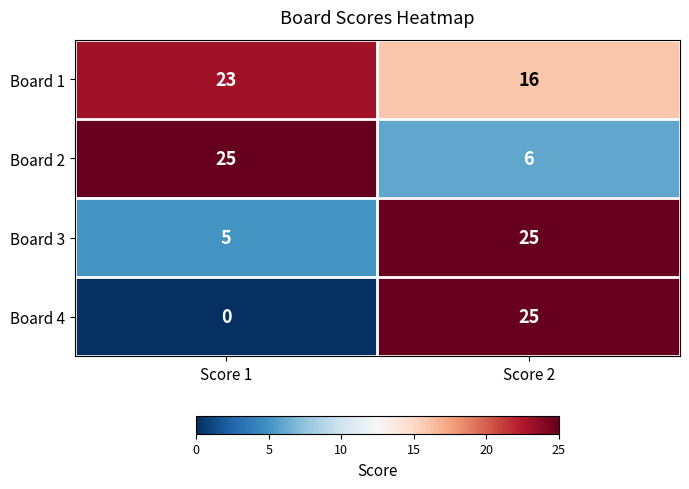

Reading left to right, extract all data points from this chart.

Board 1: Score 1=23	Score 2=16
Board 2: Score 1=25	Score 2=6
Board 3: Score 1=5	Score 2=25
Board 4: Score 1=0	Score 2=25